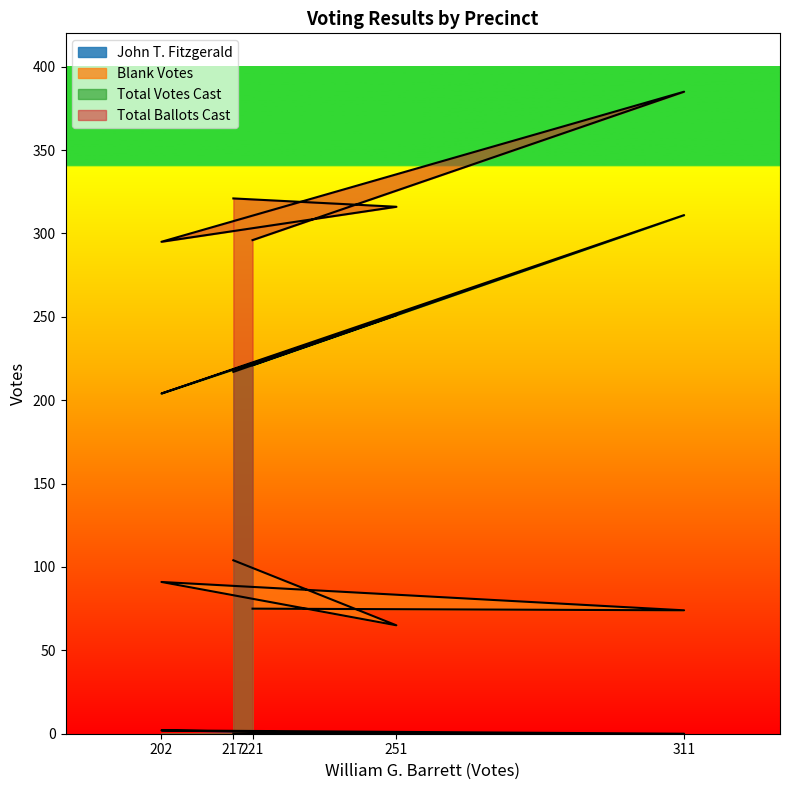

True or false: Total Votes Cast has more than 1 points higher than both neighbors.

True